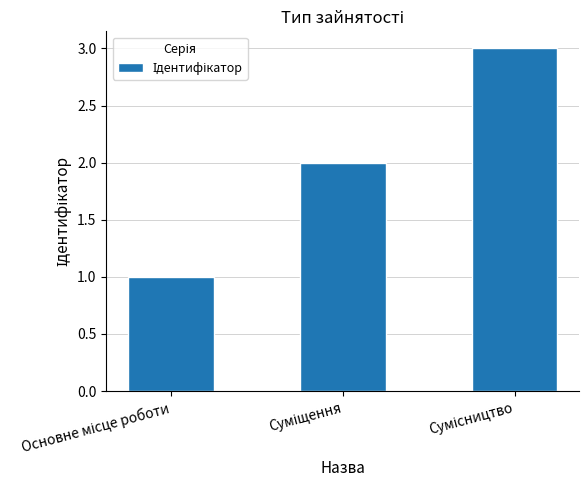

Reading right to left, list all the values displayed in this chart.

3	2	1